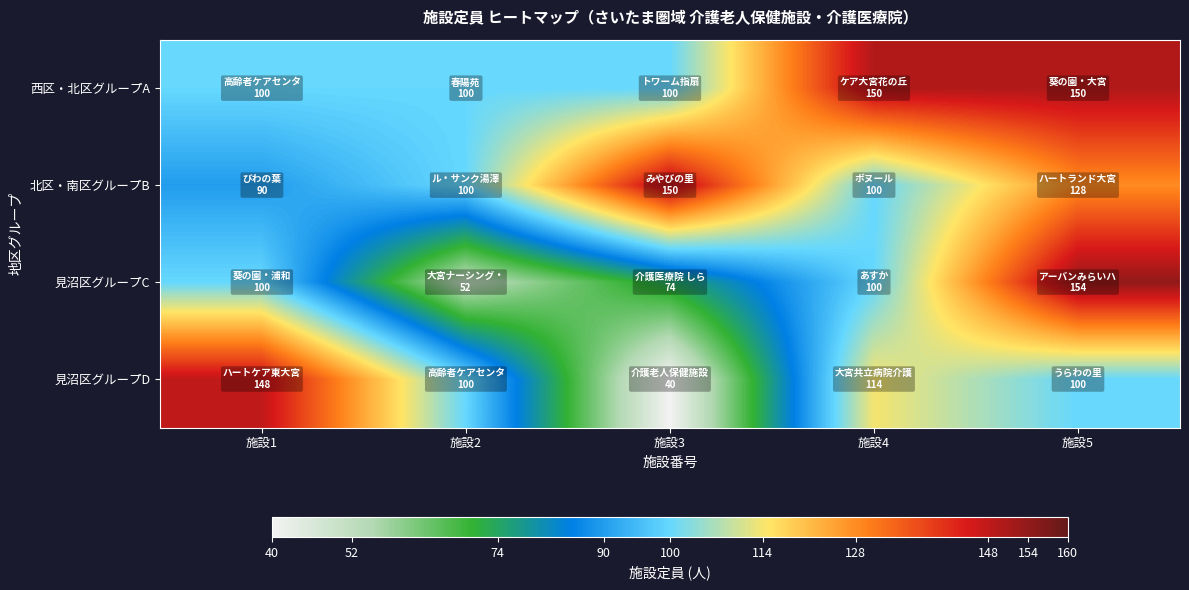

Reading left to right, list all the values displayed in this chart.

西区・北区グループA: 施設1=100	施設2=100	施設3=100	施設4=150	施設5=150
北区・南区グループB: 施設1=90	施設2=100	施設3=150	施設4=100	施設5=128
見沼区グループC: 施設1=100	施設2=52	施設3=74	施設4=100	施設5=154
見沼区グループD: 施設1=148	施設2=100	施設3=40	施設4=114	施設5=100